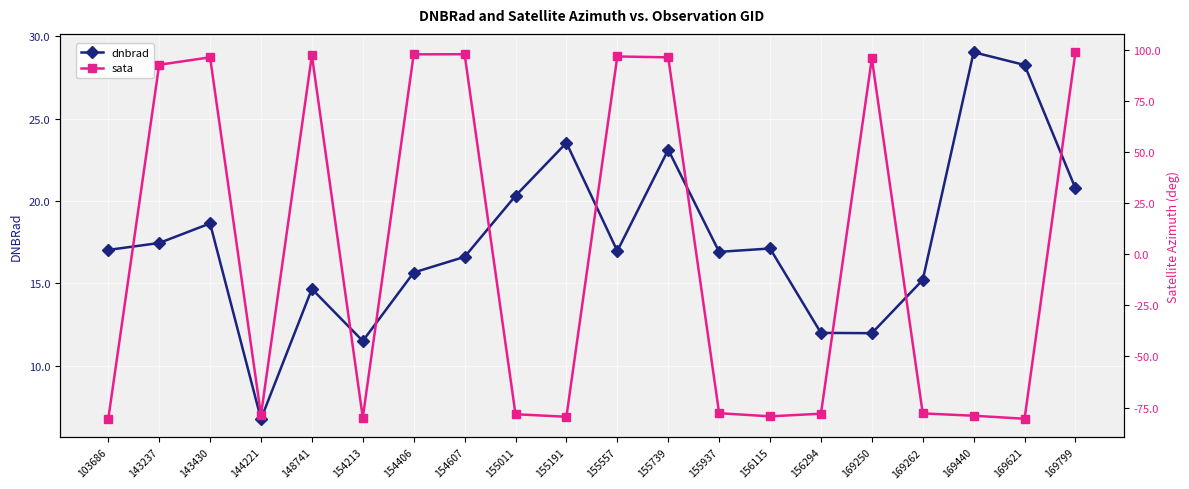

Which category has the lowest value across all series?

103686